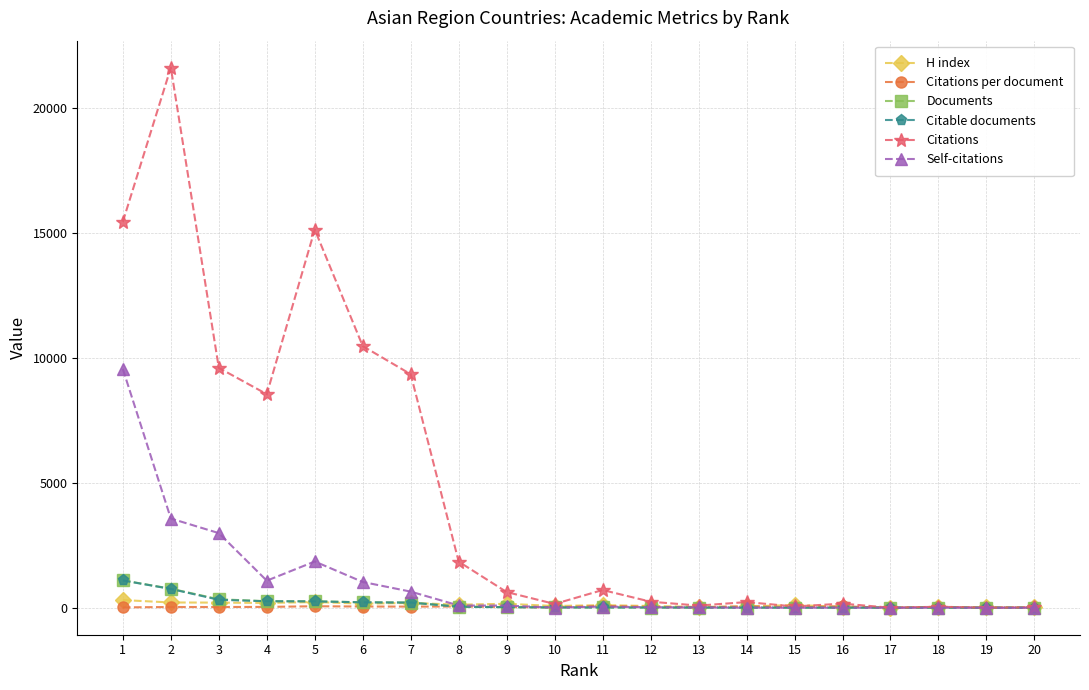

At which category does Citations reach its first local valley?

4